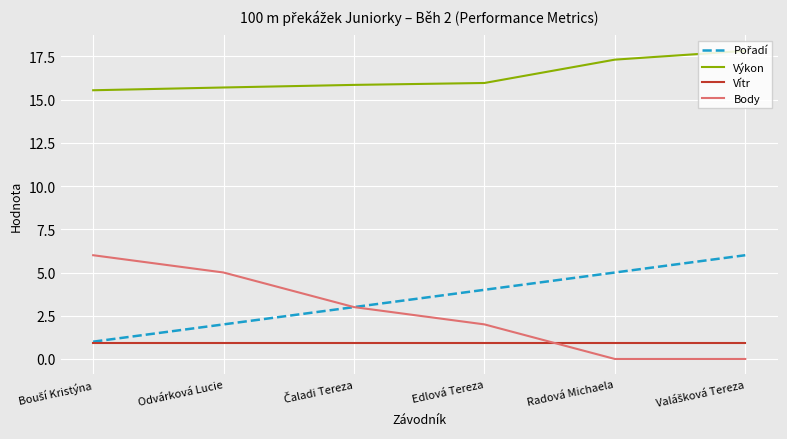

True or false: Výkon has a value of 28.0 at Edlová Tereza.

False